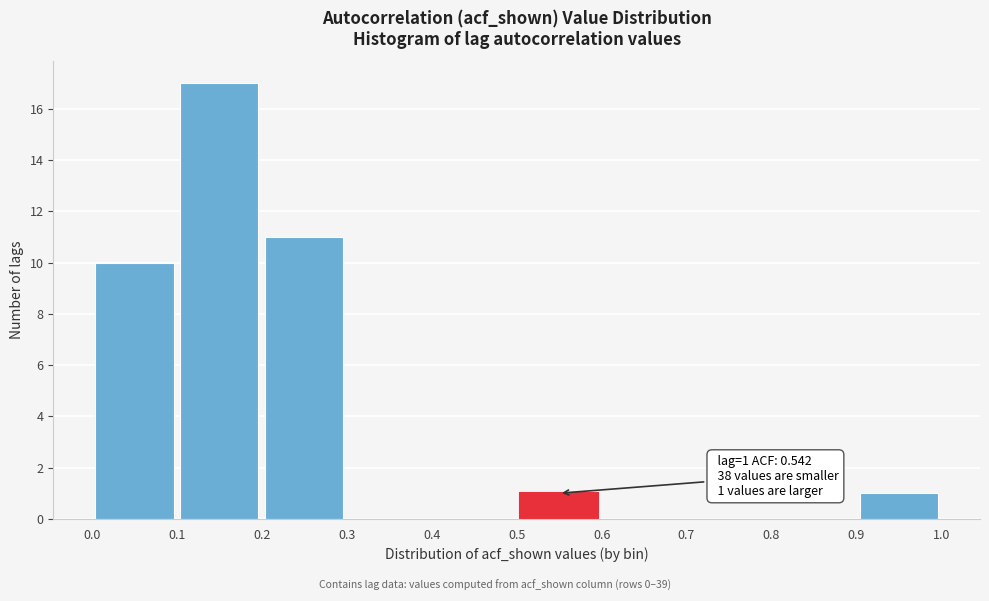

Which range on the x-axis has the tallest bar?

0.1 to 0.2